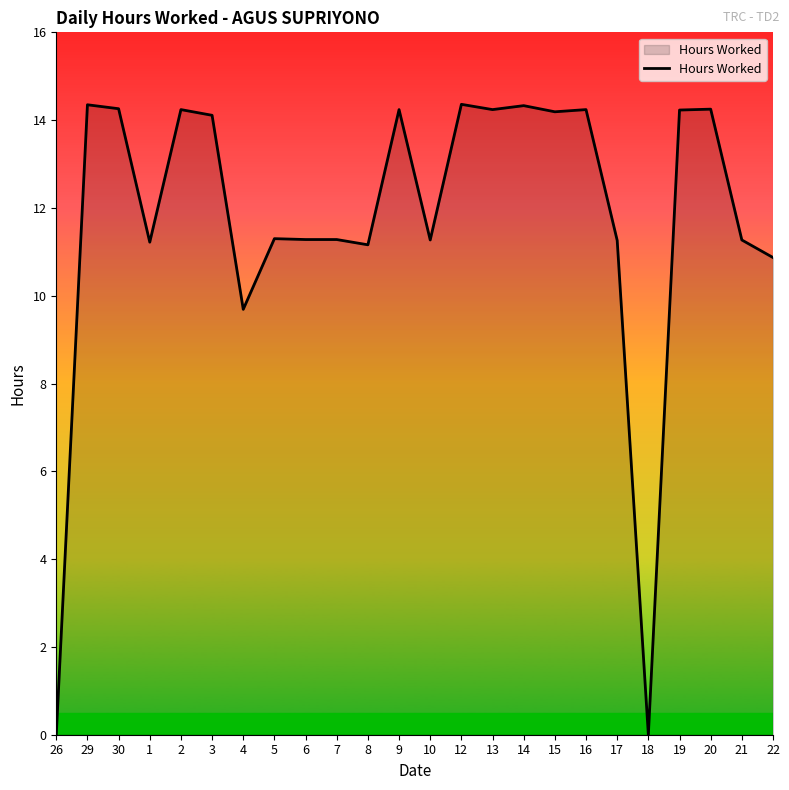

The chart shows a value of 11.3 at 7. True or false?

True